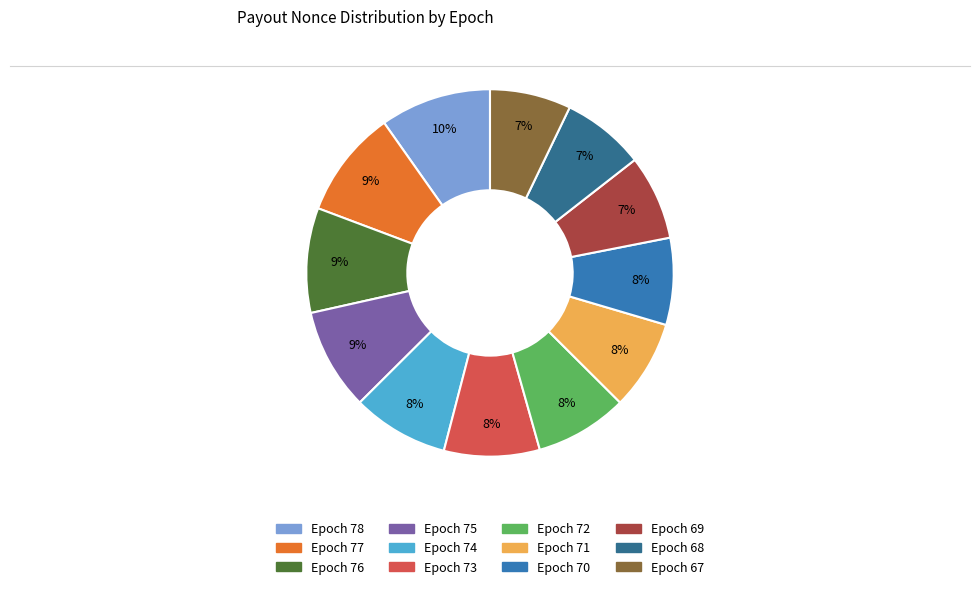

To the nearest percent, what is the average slice percentage?

8%